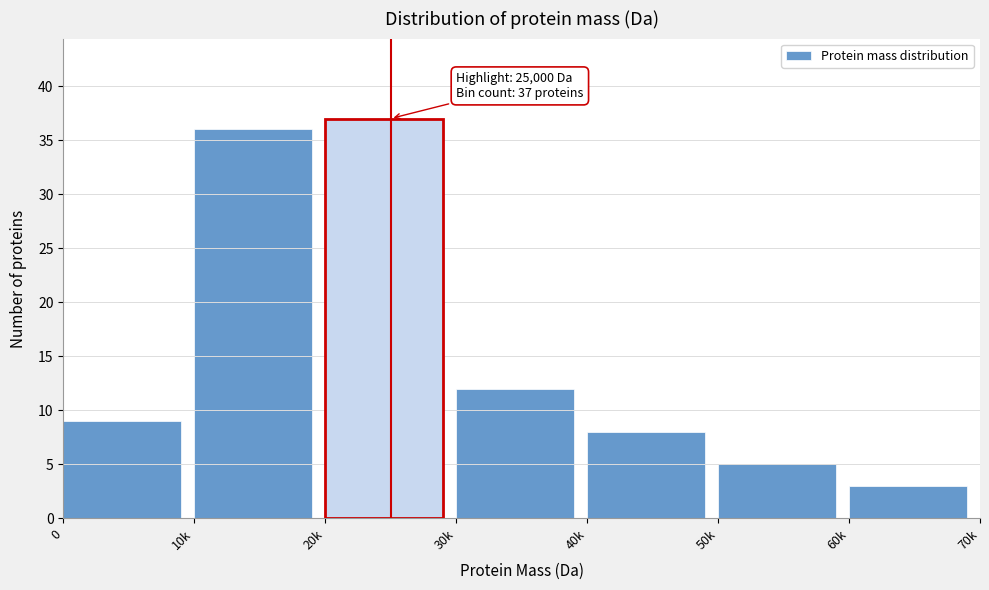

Reading left to right, transcribe all the data shown in this chart.

9	36	37	12	8	5	3